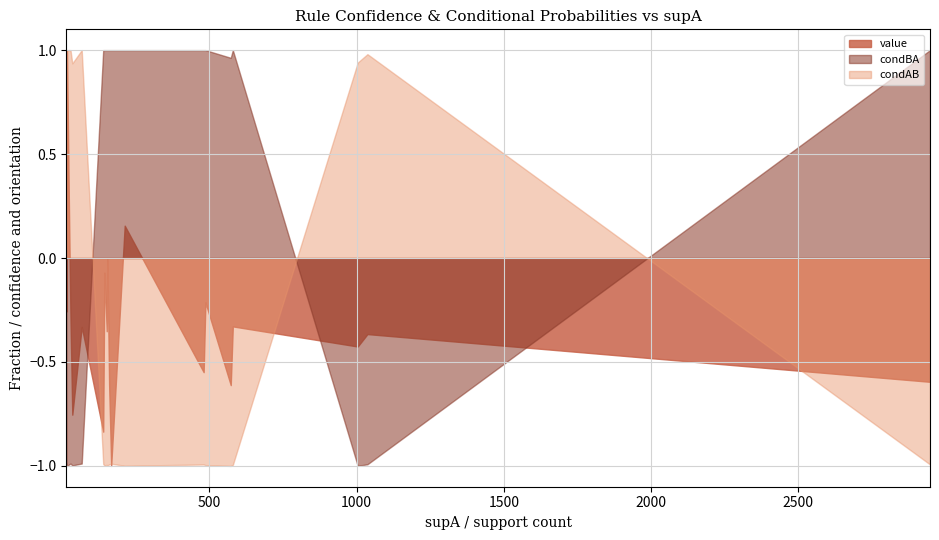

What value does the data have at 13?

0.9